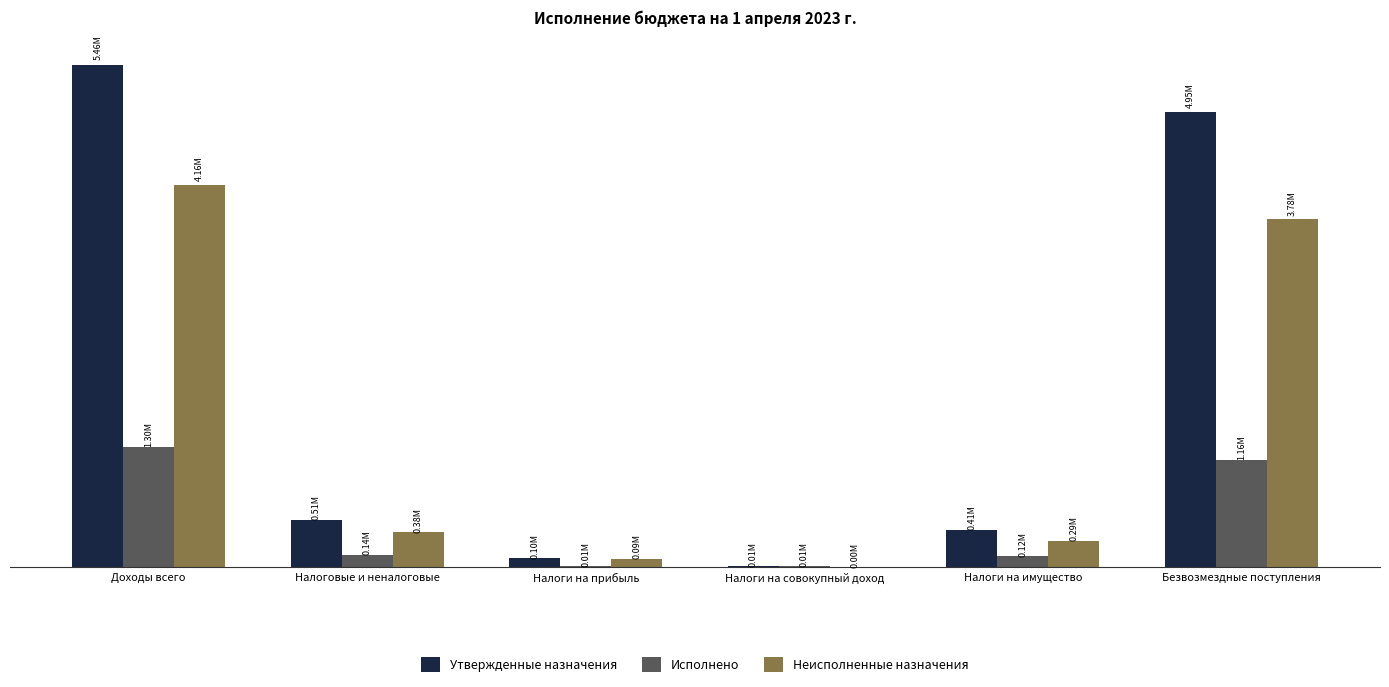

What is the sum of the Исполнено values at Налоги на имущество and Налоговые и неналоговые?

255049.8